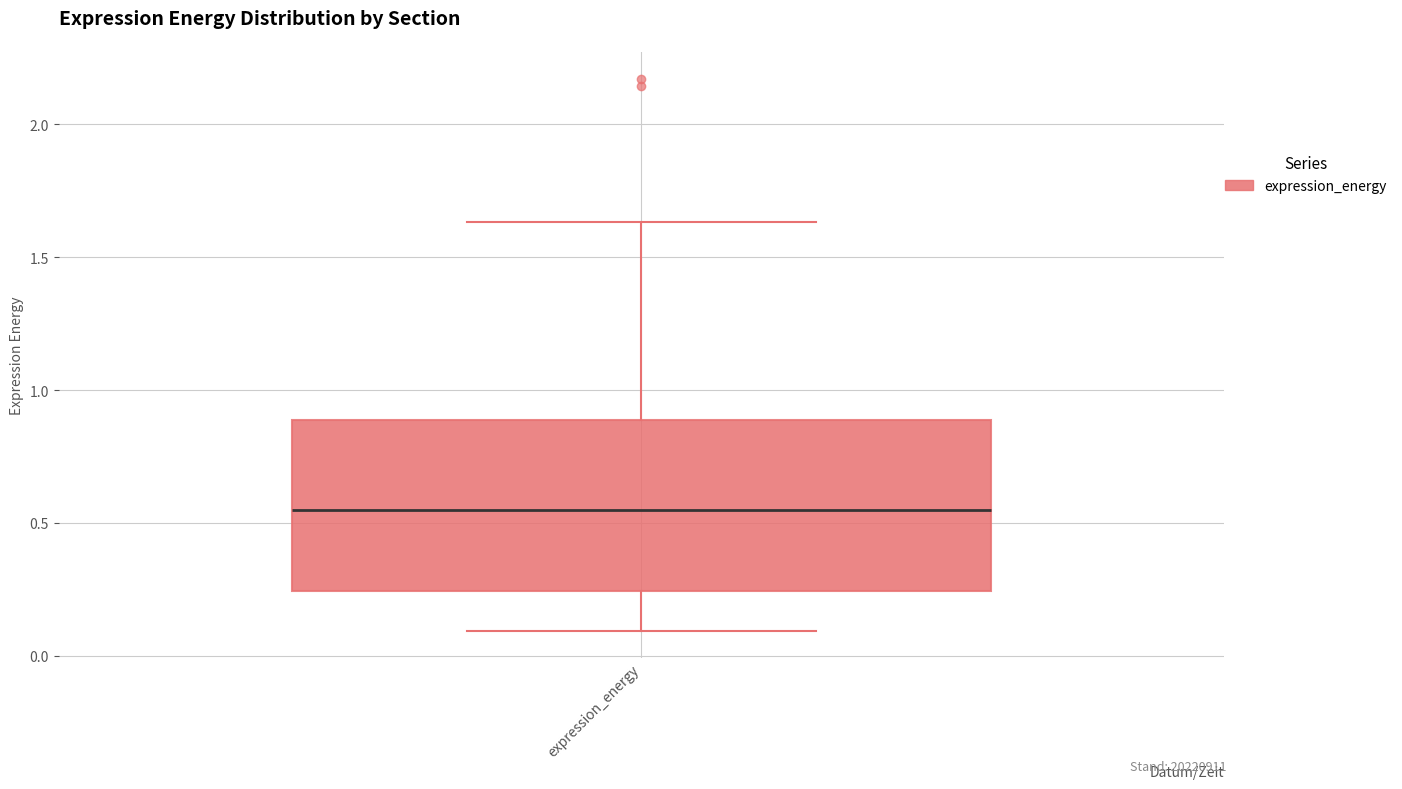

Where does the median line of the box for expression_energy sit on the y-axis? The values are not printed on the chart, so give them approximately, as read against the axis.

0.55